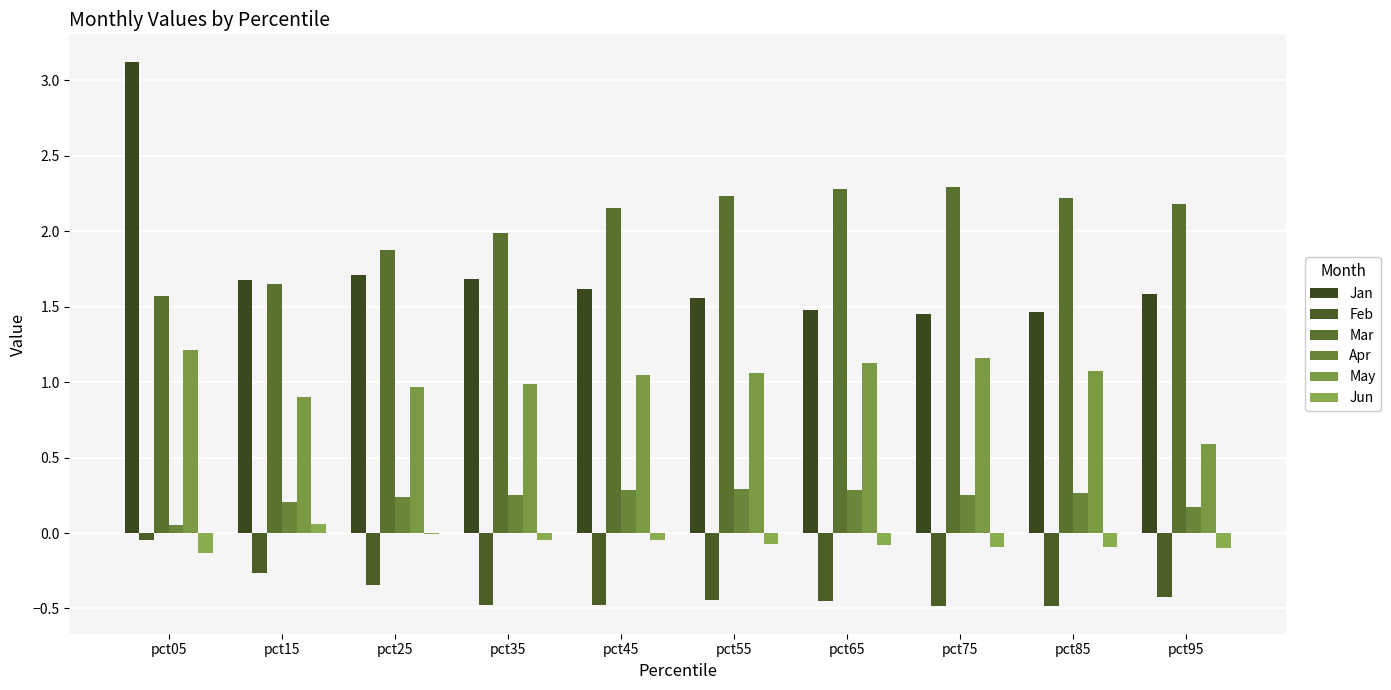

Count the number of categories in the chart.

10